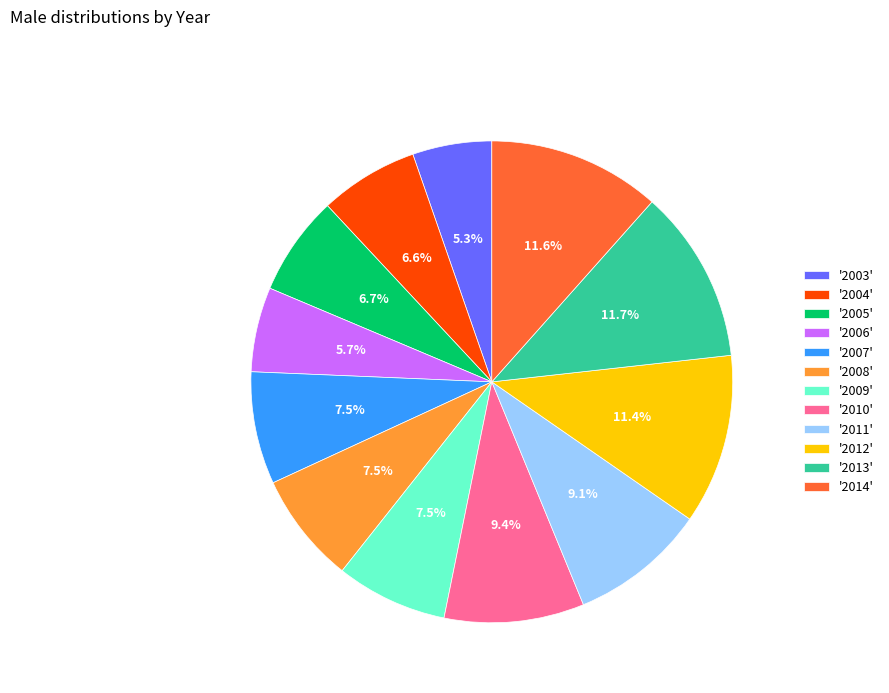

What is the total percentage of '2013' and '2007'?

19.2%